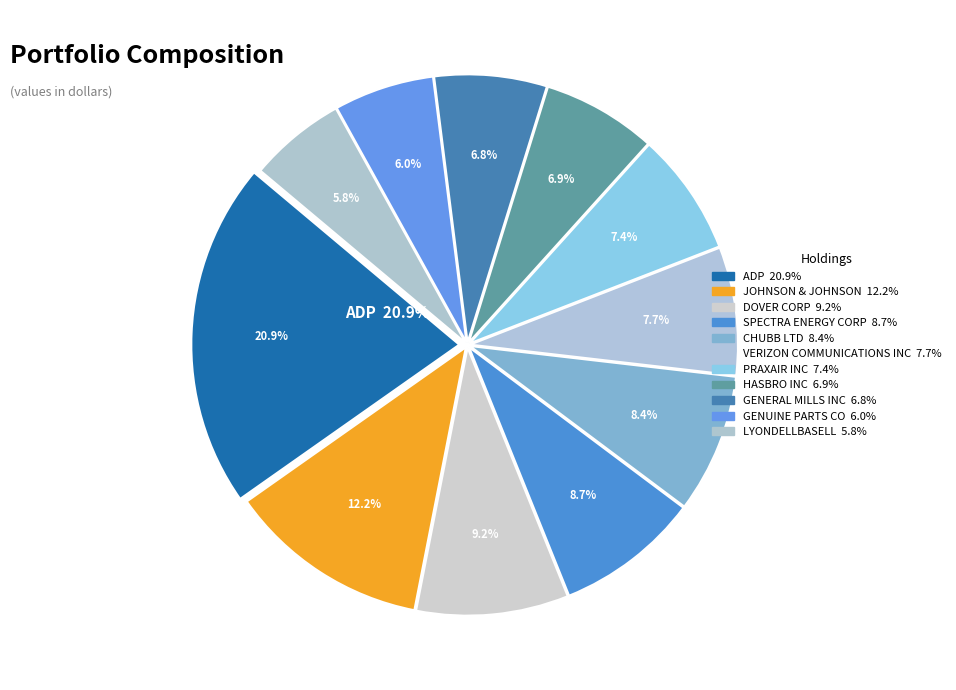

What percentage is the ADP slice, to the nearest percent?

21%